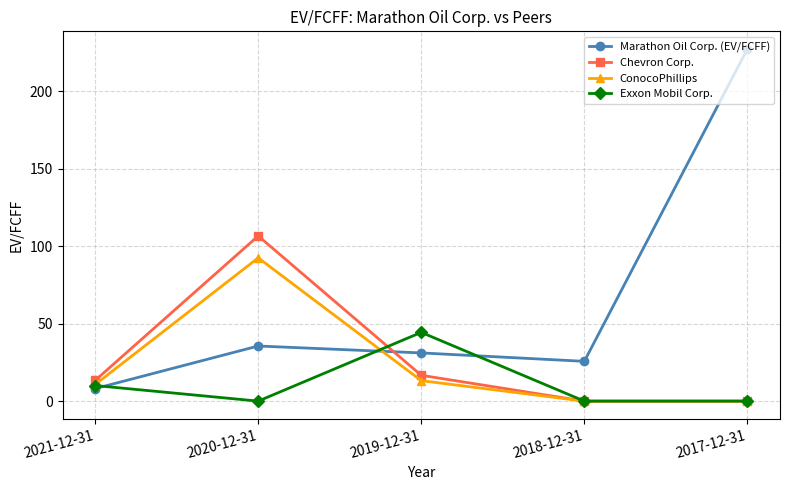

Which series has the largest total across all categories?

Marathon Oil Corp. (EV/FCFF)